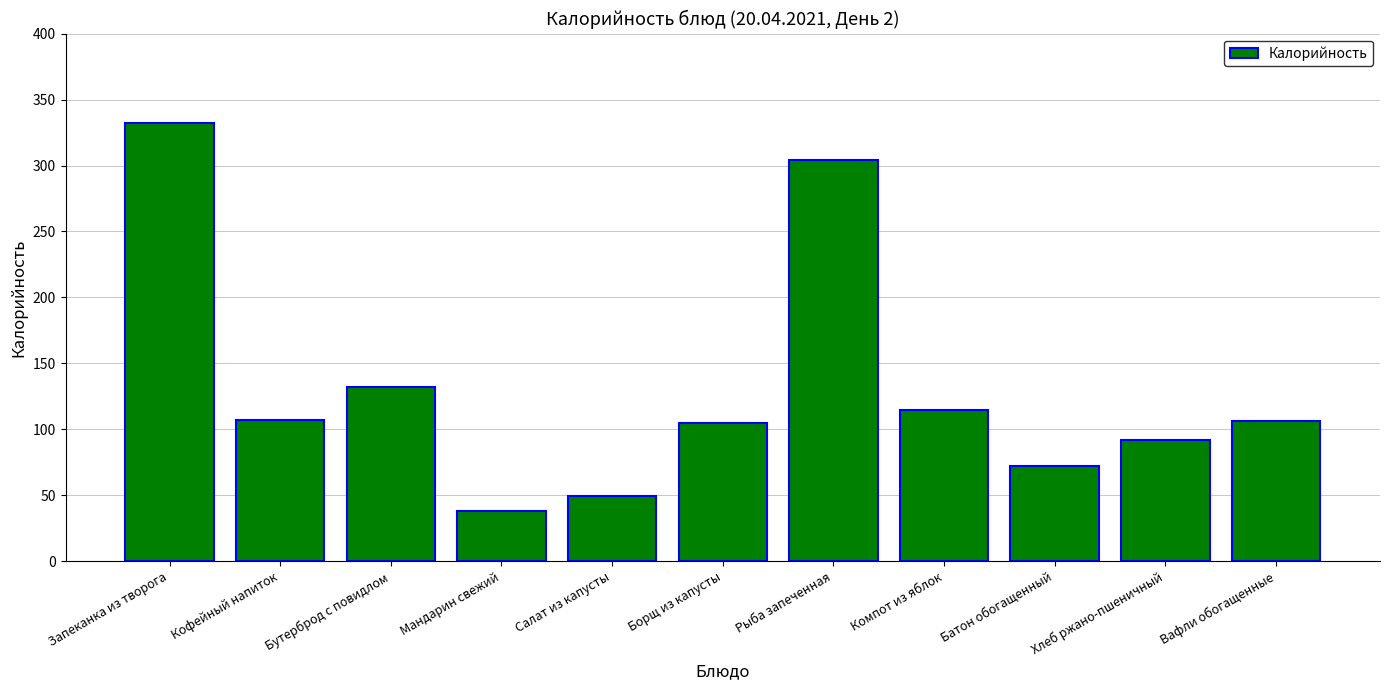

What is the value of the 7th bar from the left?

304.4